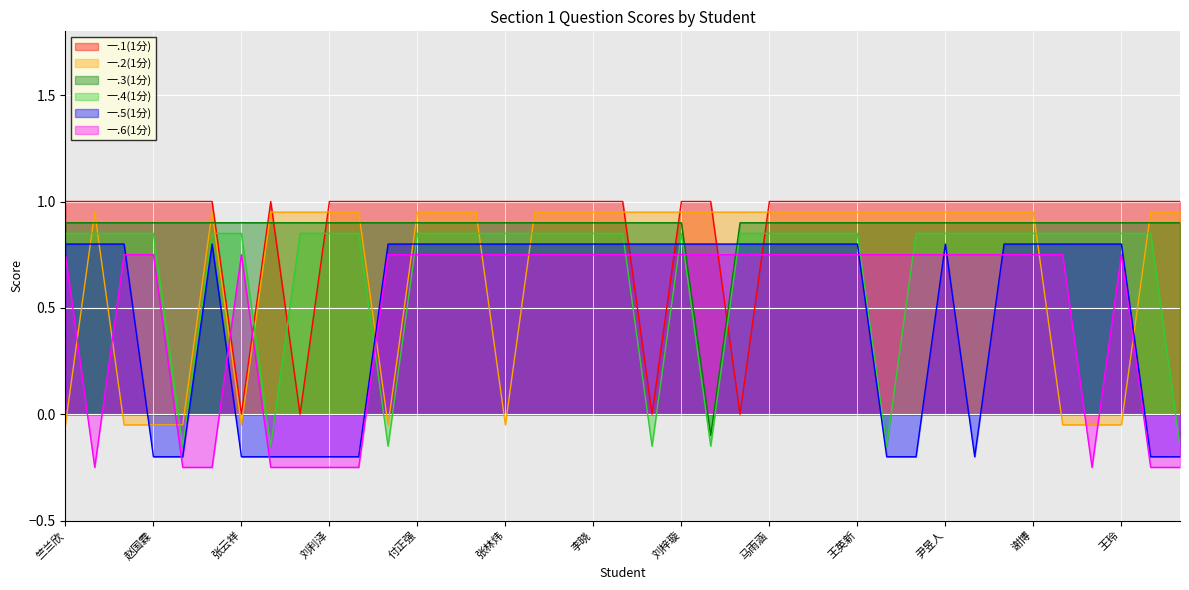

Which label corresponds to the smallest value in the chart?

宋惠羽